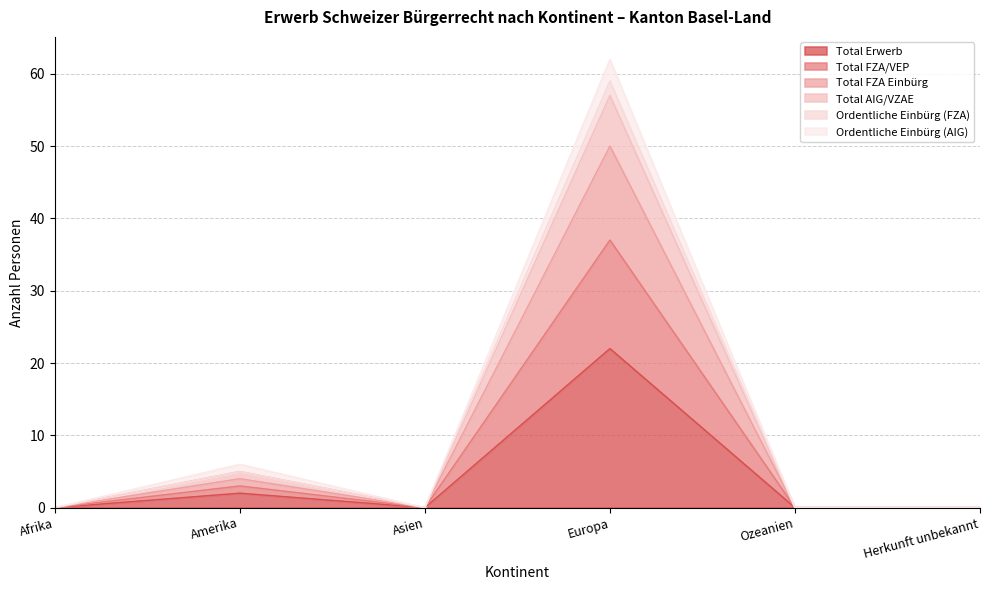

Which series changed the most between Ozeanien and Herkunft unbekannt?

Total Erwerb